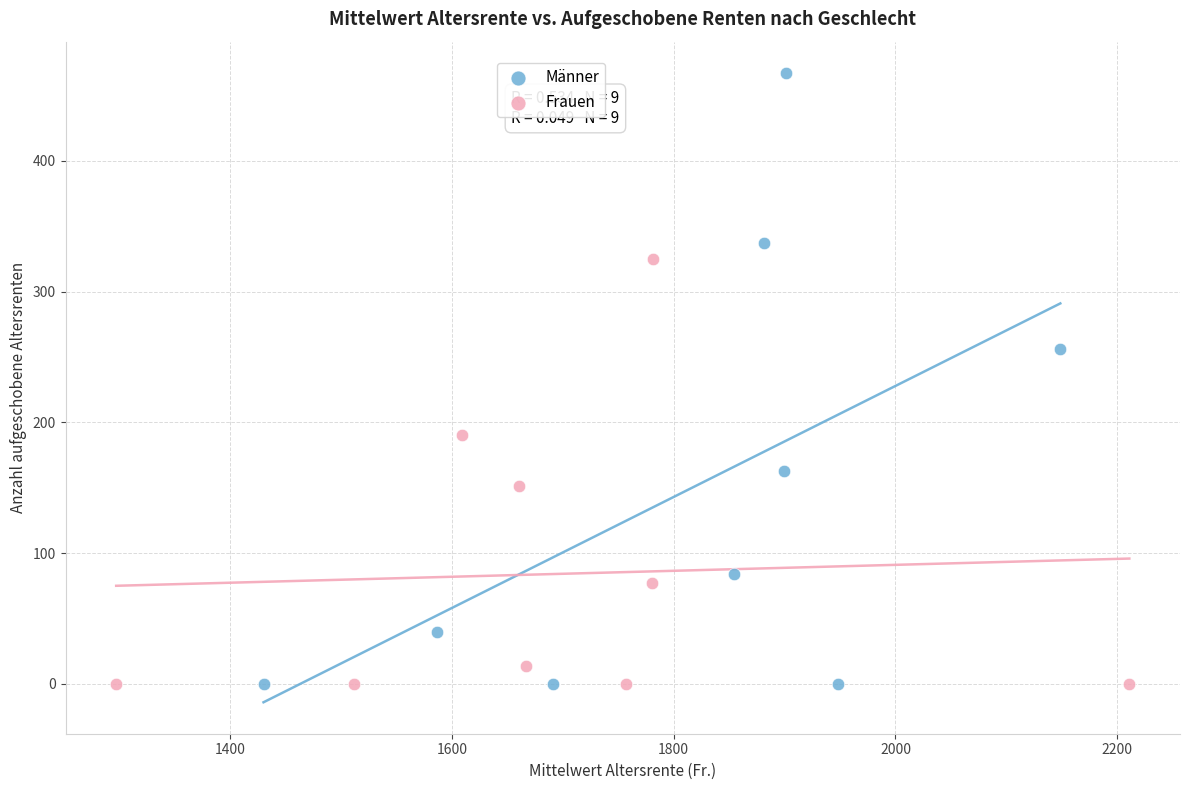

Which series contains the highest Y value?

Männer